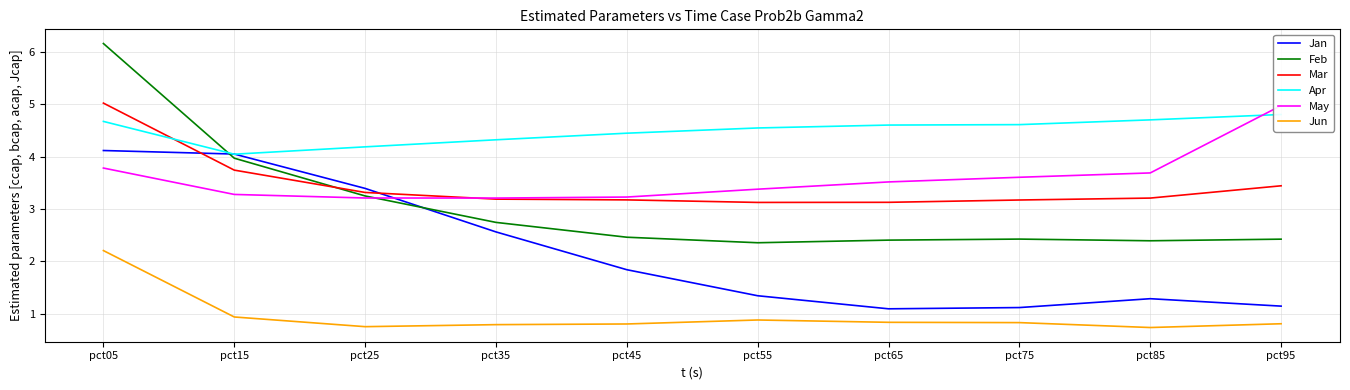

What is the approximate value of Apr at pct55?

4.5